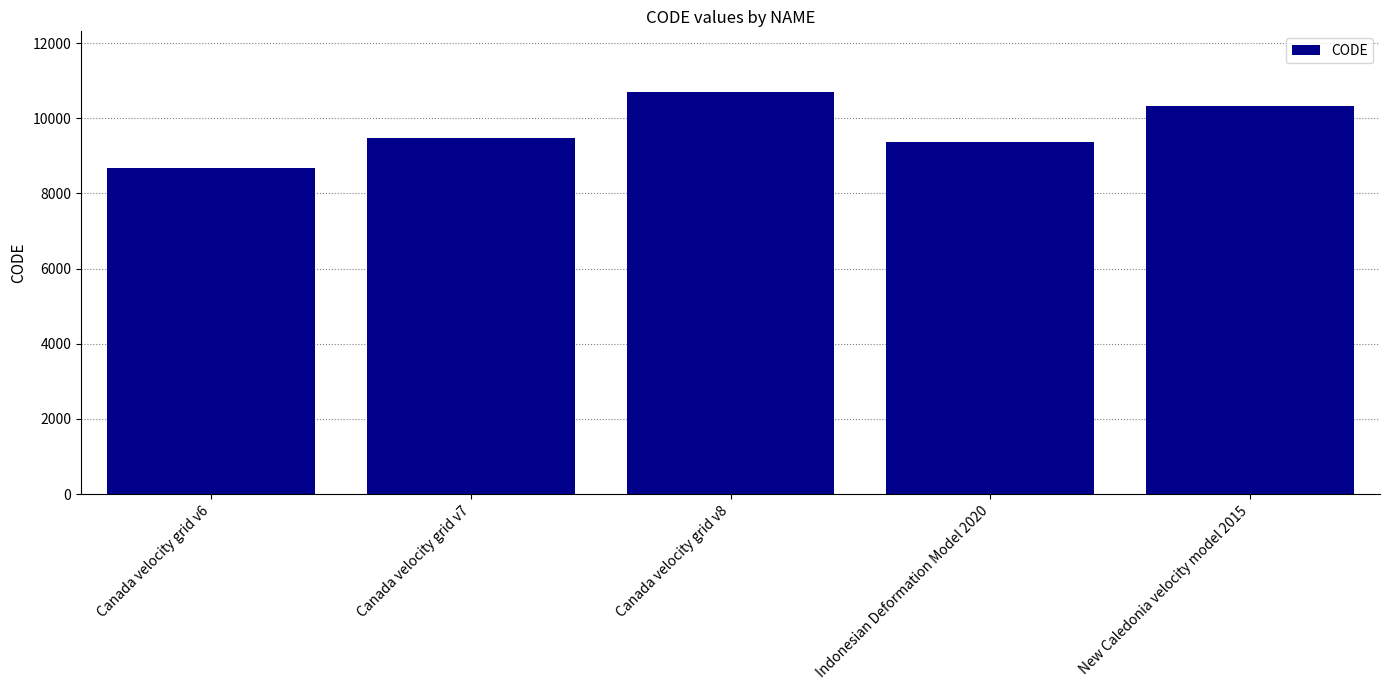

How many categories are shown in the chart?

5